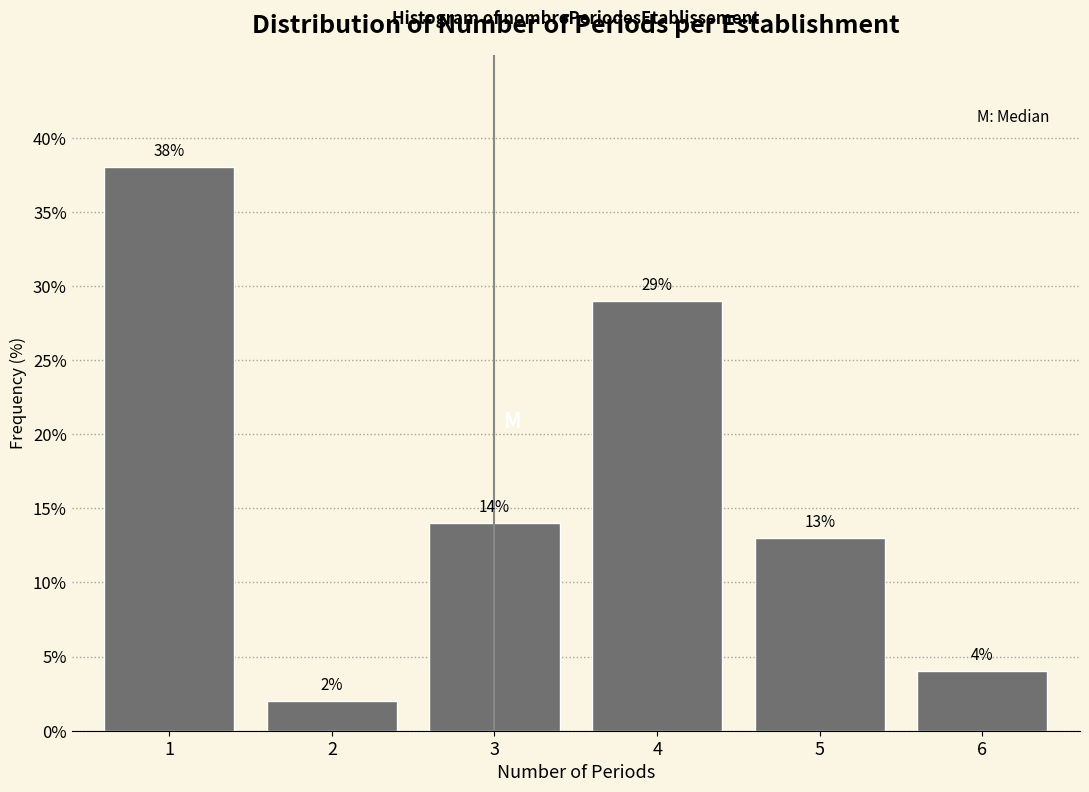

Reading left to right, what are all the values shown in this chart?

1=38.0	2=2.0	3=14.0	4=29.0	5=13.0	6=4.0